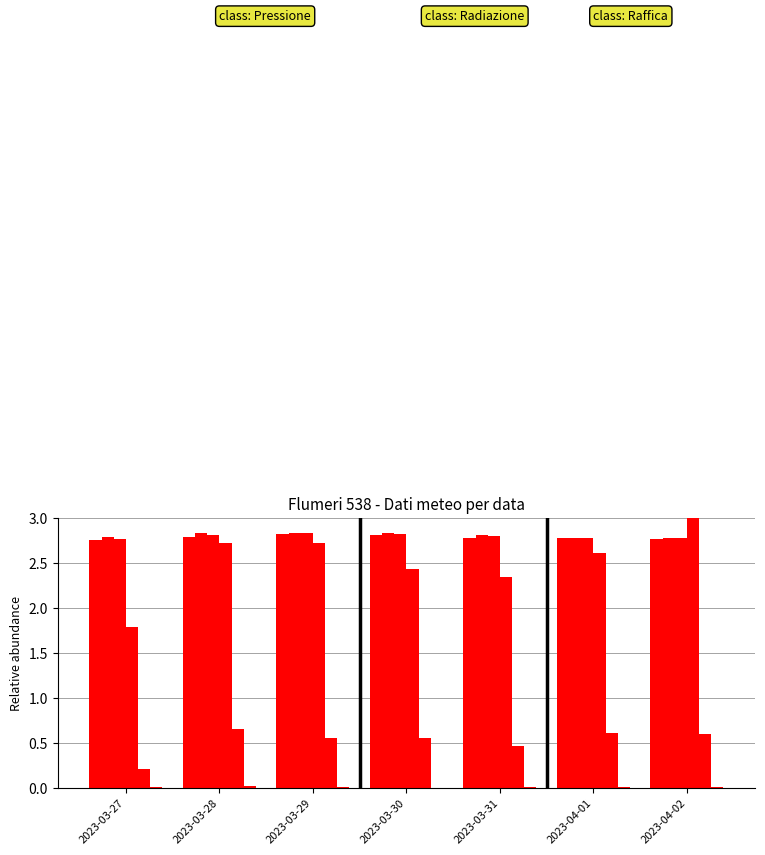

How many groups of bars are there?

7